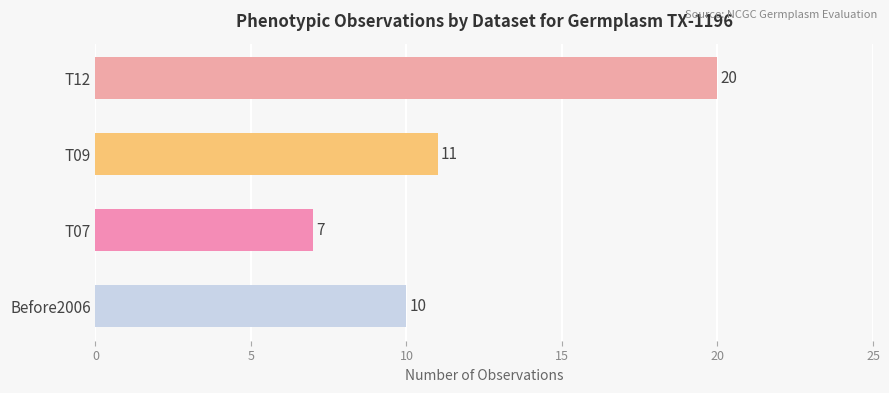

List the labels in order of value, largest first.

T12, T09, Before2006, T07